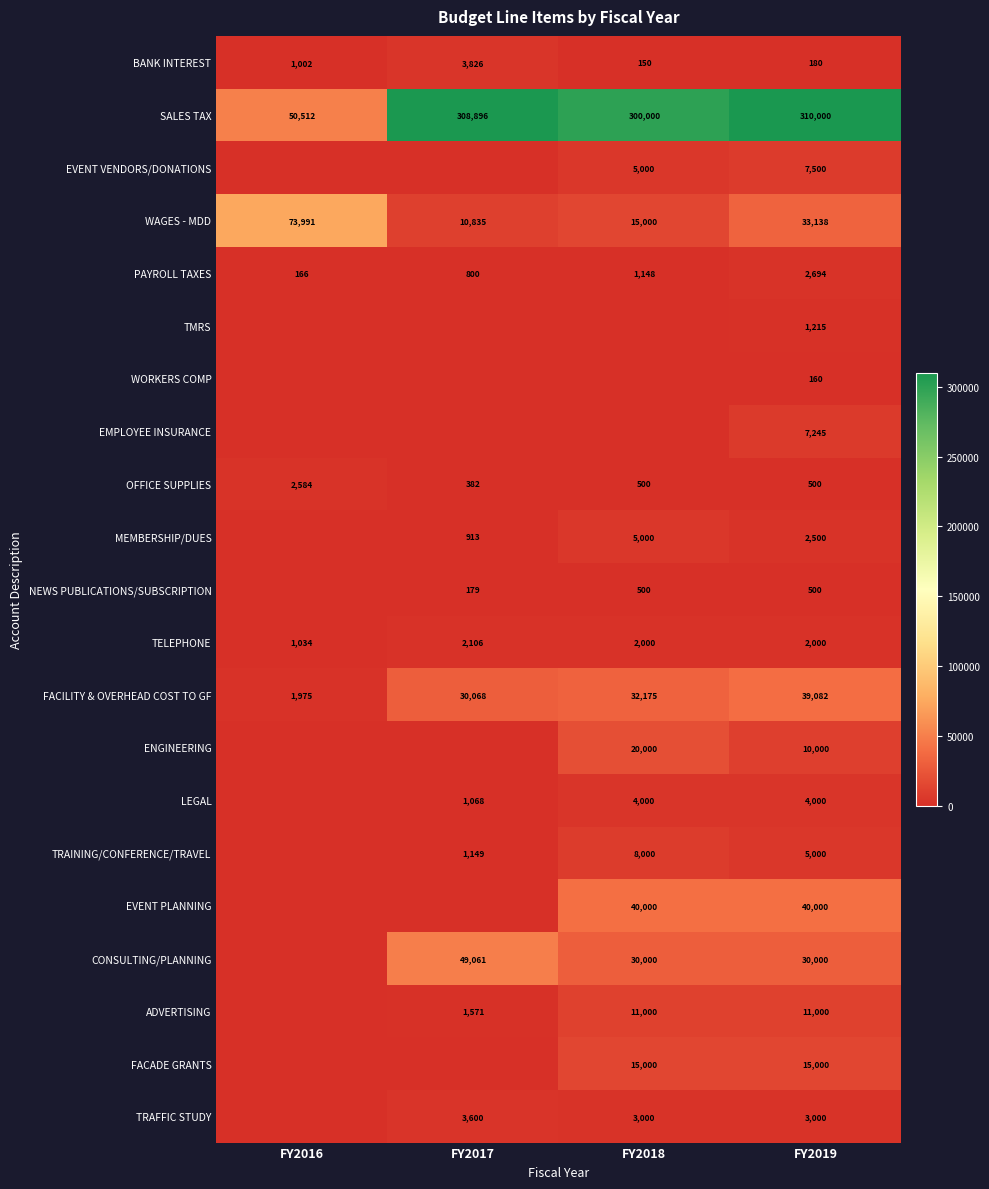

Rank the categories by SALES TAX value from lowest to highest.

FY2016, FY2018, FY2017, FY2019